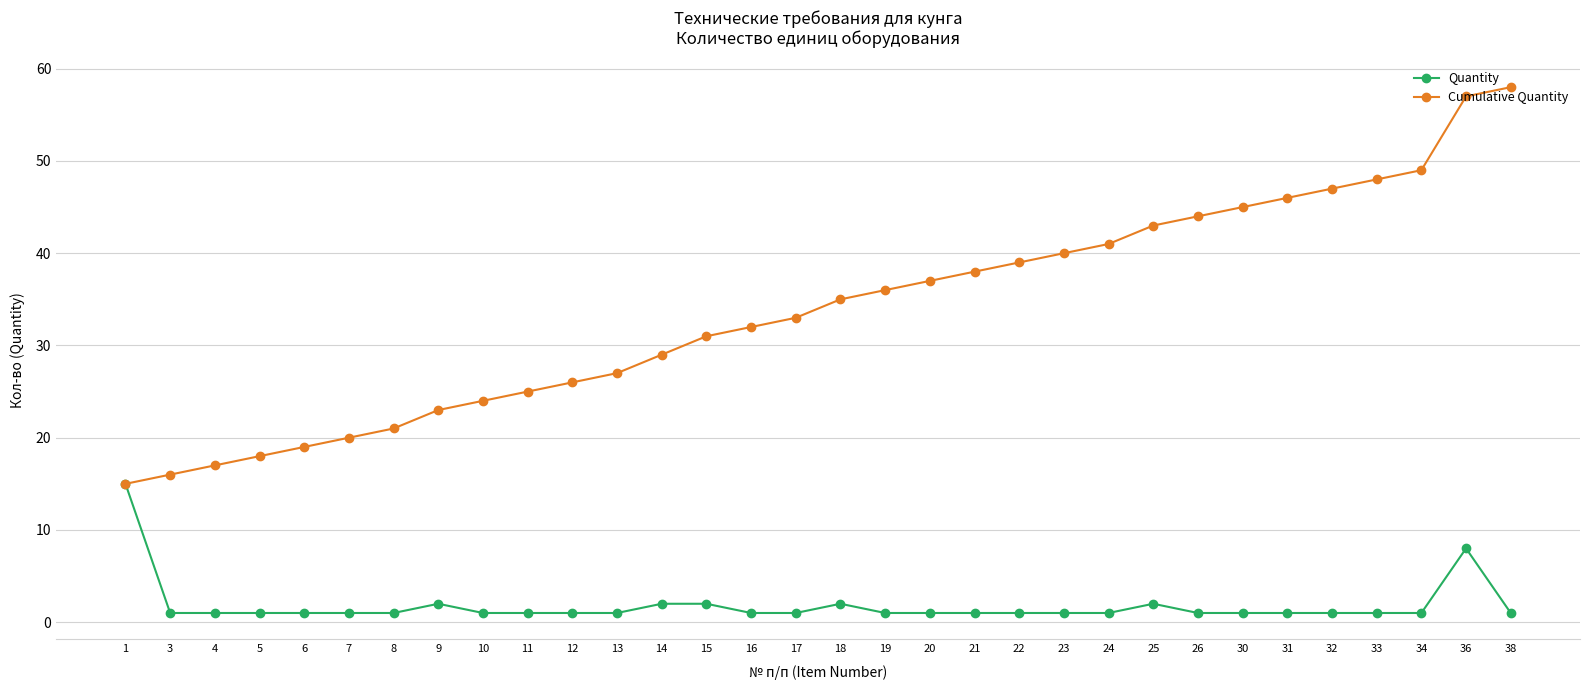

What is the minimum value for Quantity?

1